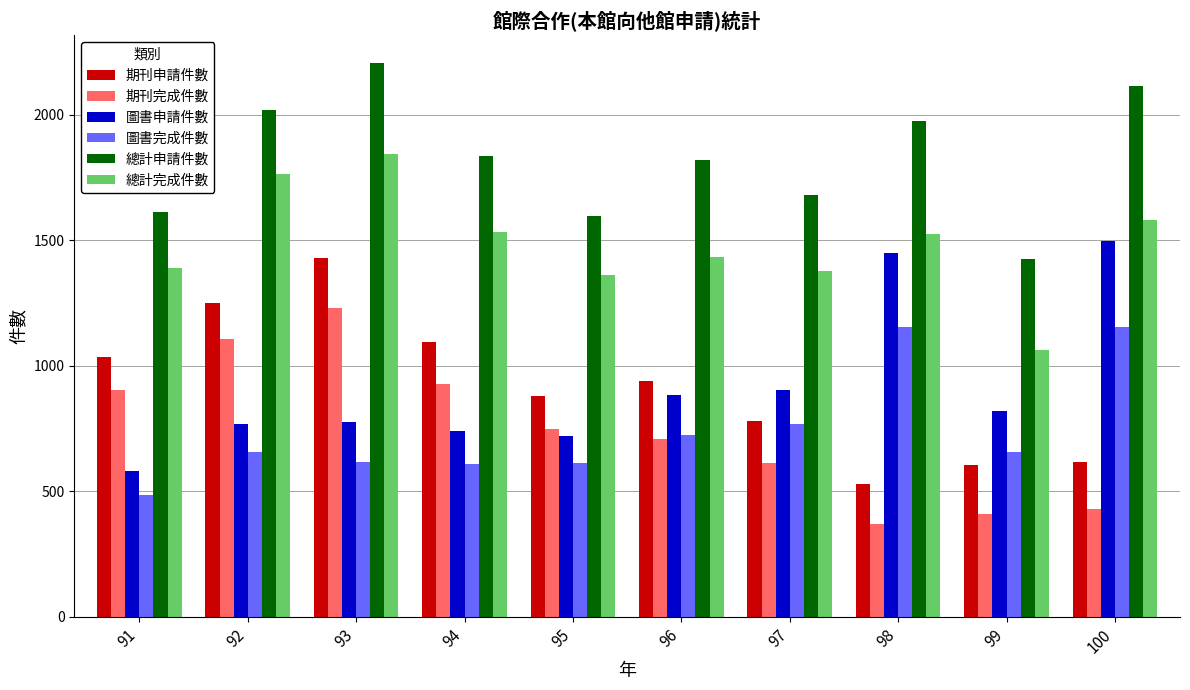

At which category does the chart reach its minimum across all series?

98